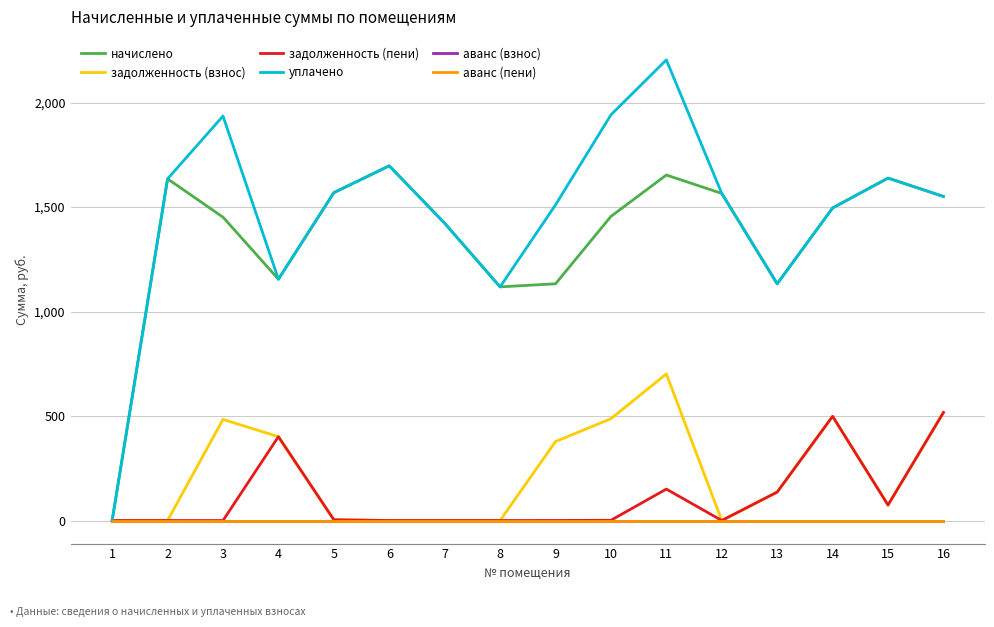

Is this an area chart (filled region under the line)?

No